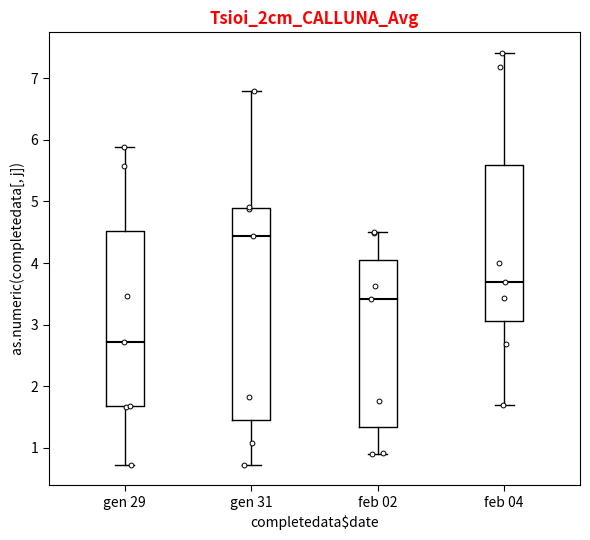

Where does the upper whisker of the box for gen 29 end on the y-axis? The values are not printed on the chart, so give them approximately, as read against the axis.

5.9